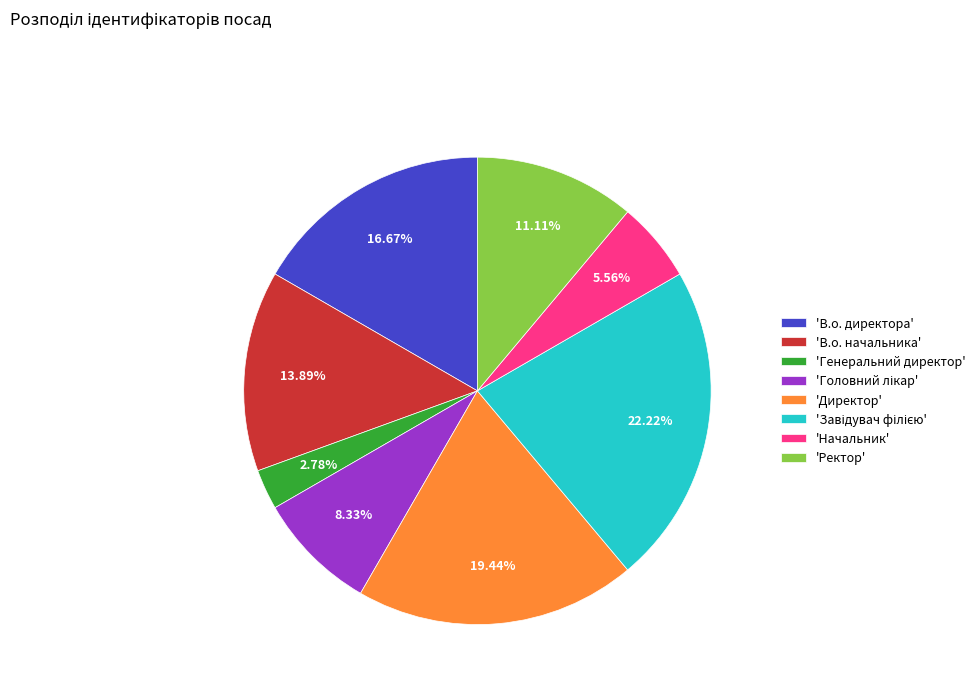

To the nearest percent, what is the average slice percentage?

12%